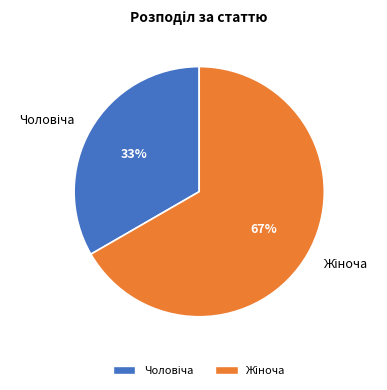

To the nearest percent, what is the average slice percentage?

50%